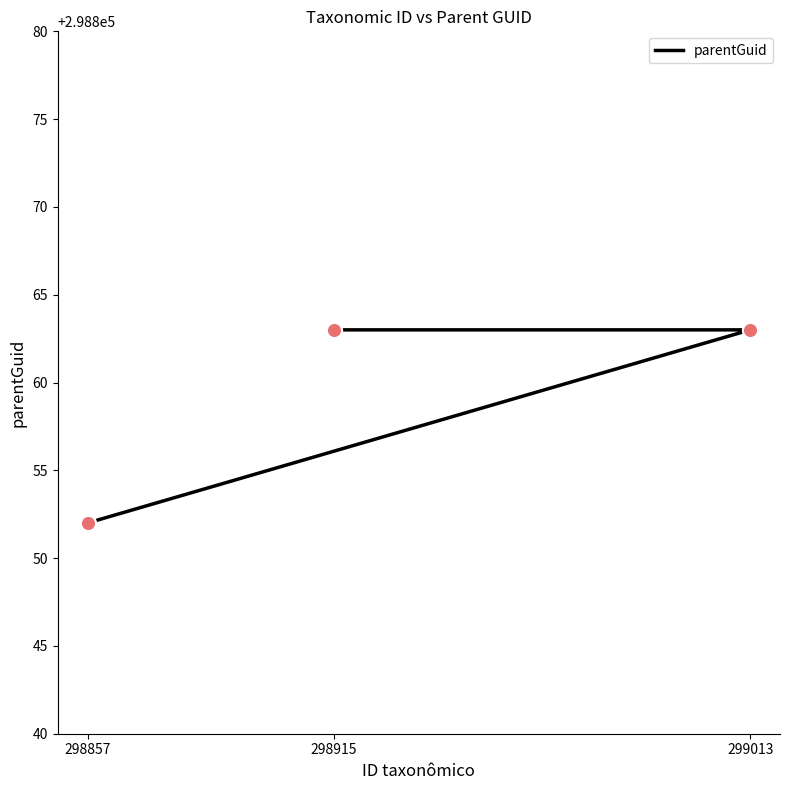

Which has a higher value, 299013 or 298915?

299013